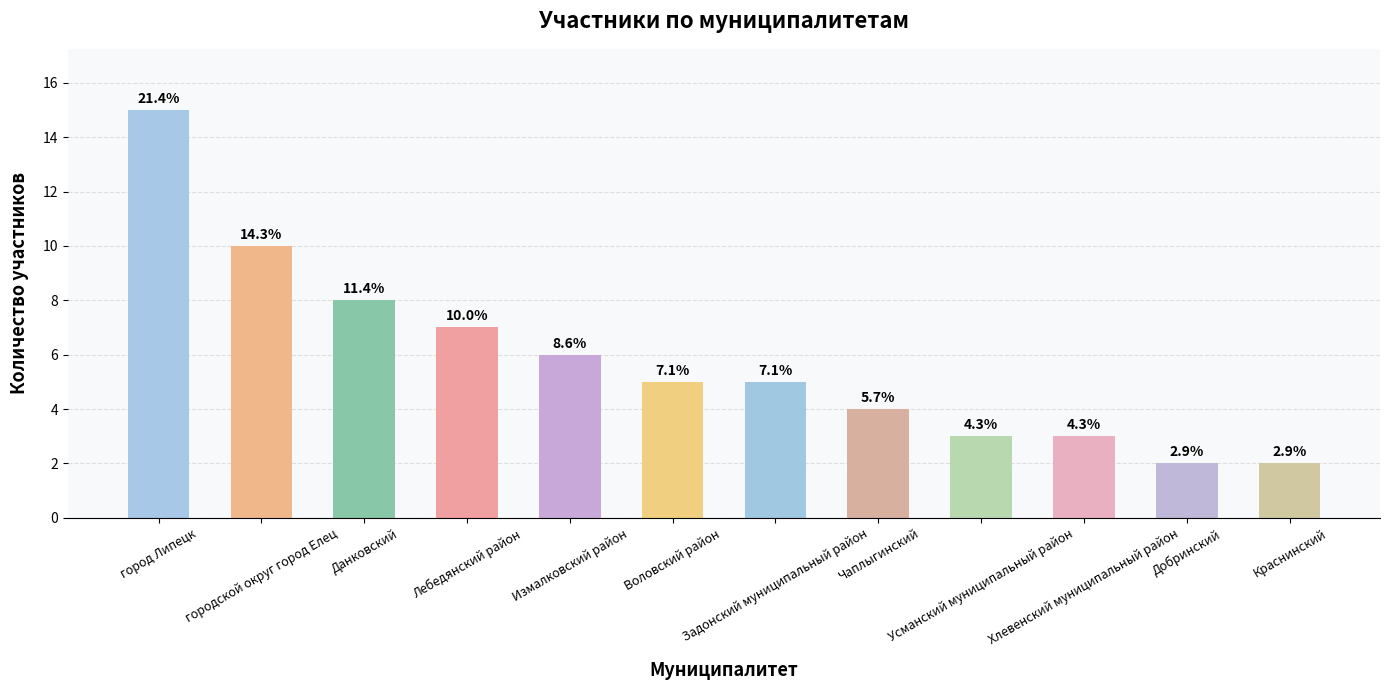

Is it true that the value at город Липецк is 5?

False